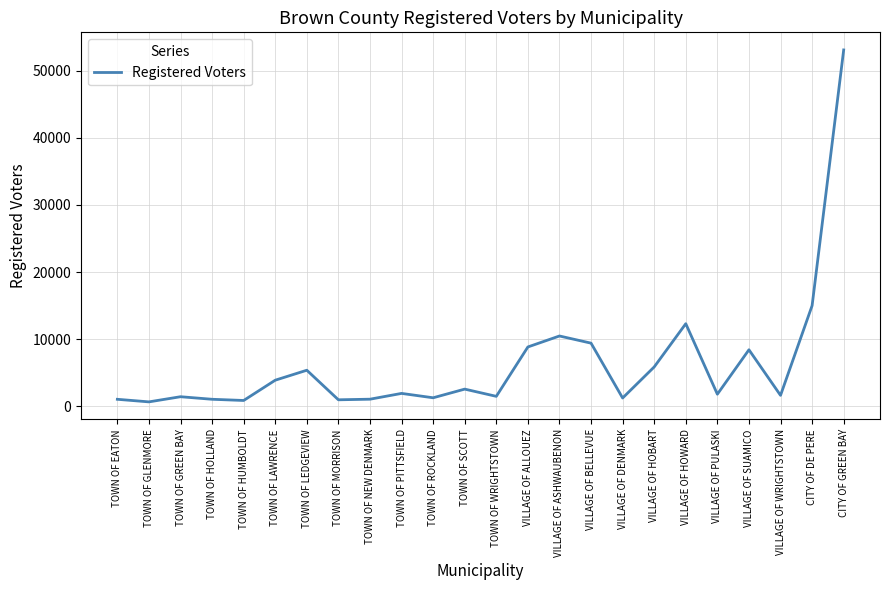

How many distinct data groups are displayed?

1